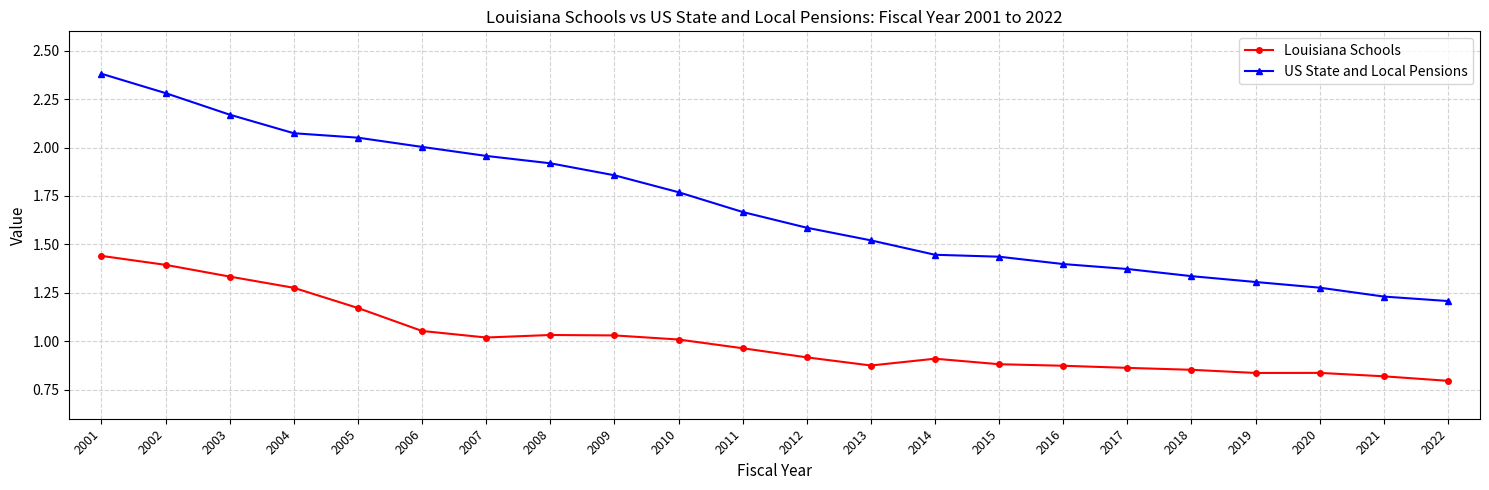

At 2022, list the series in order from largest to smallest.

US State and Local Pensions, Louisiana Schools